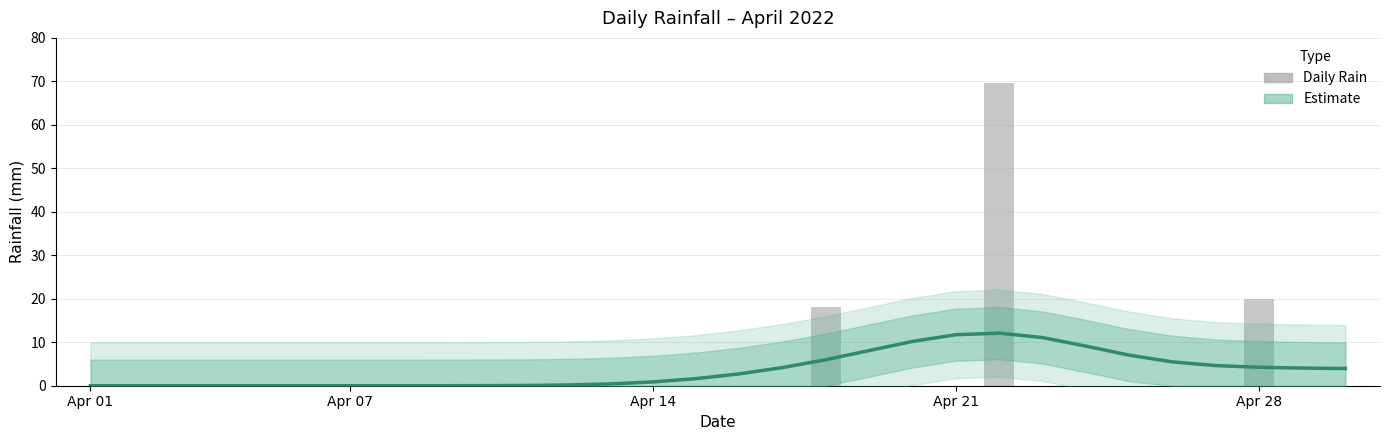

Between 7 and 21, which is larger?

21